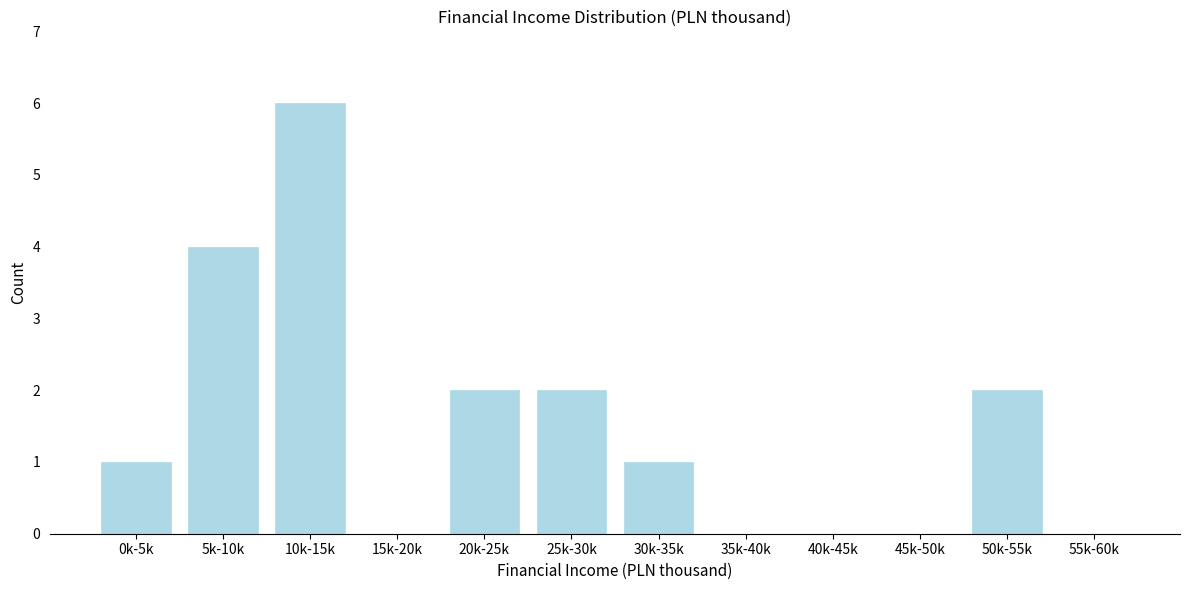

Reading right to left, list all the values displayed in this chart.

55k-60k=0	50k-55k=2	45k-50k=0	40k-45k=0	35k-40k=0	30k-35k=1	25k-30k=2	20k-25k=2	15k-20k=0	10k-15k=6	5k-10k=4	0k-5k=1